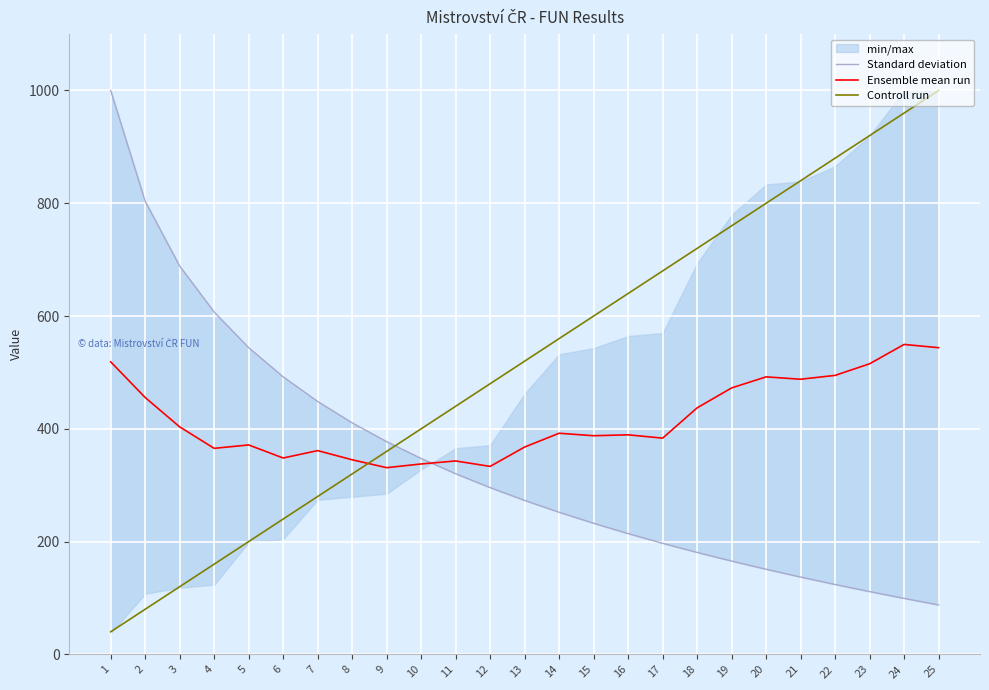

What is the total value across all series at 18?

1338.0